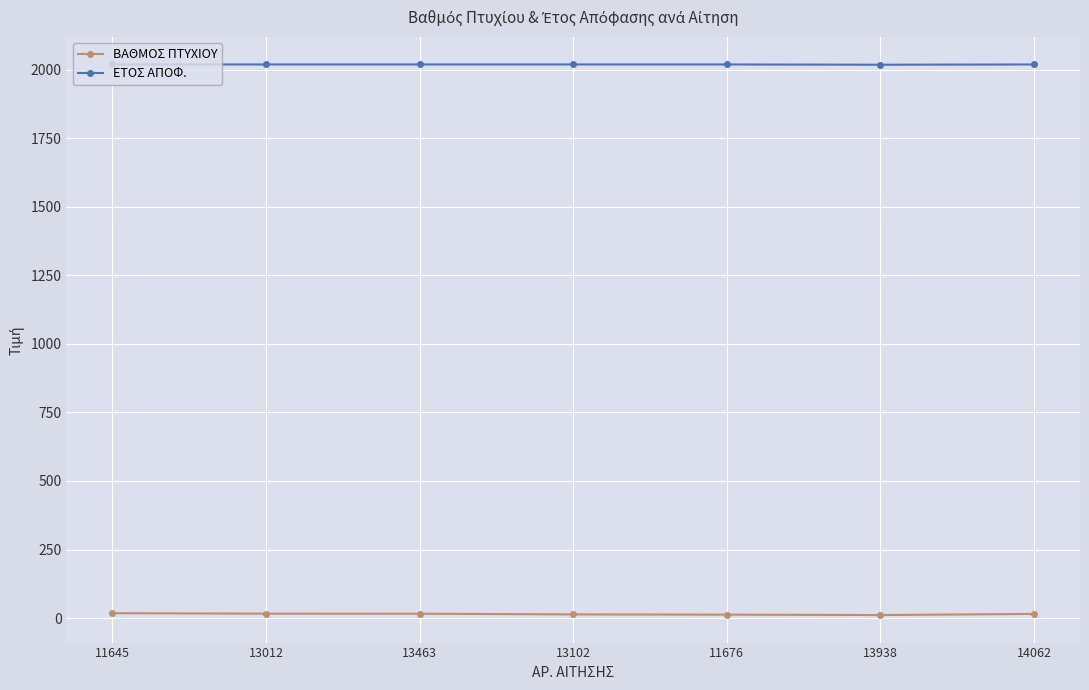

The ΕΤΟΣ ΑΠΟΦ. series shows 1035.1 at 13012. True or false?

False